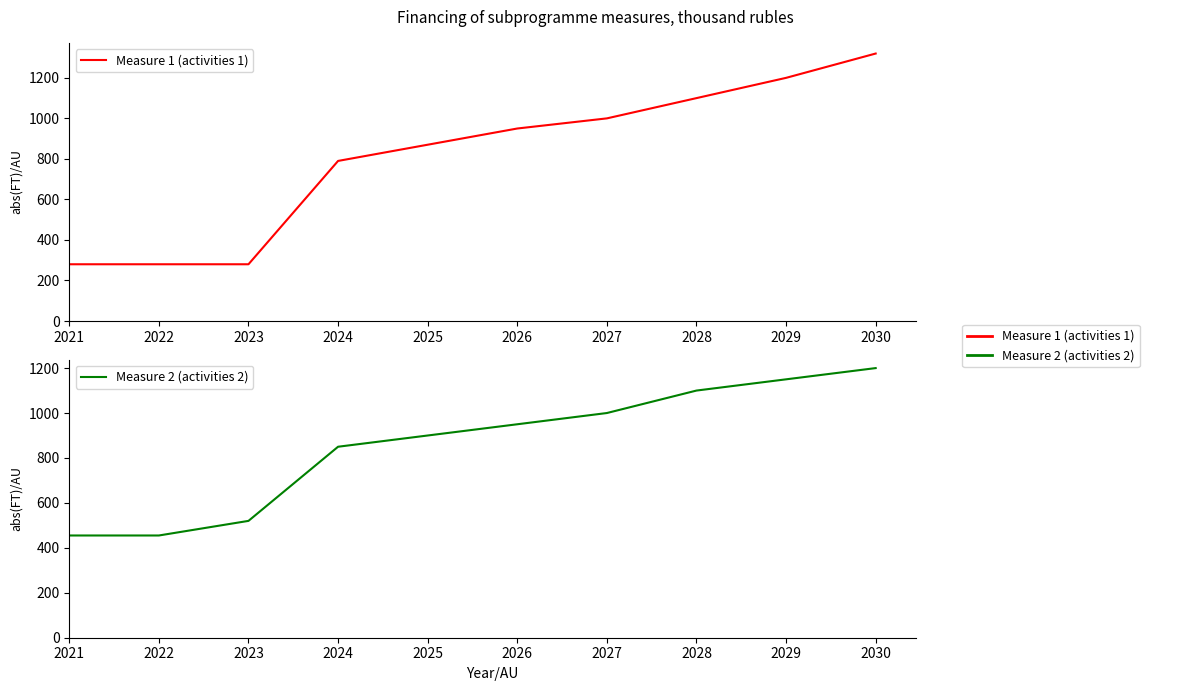

True or false: Measure 2 (activities 2) and Measure 1 (activities 1) cross at least once.

False